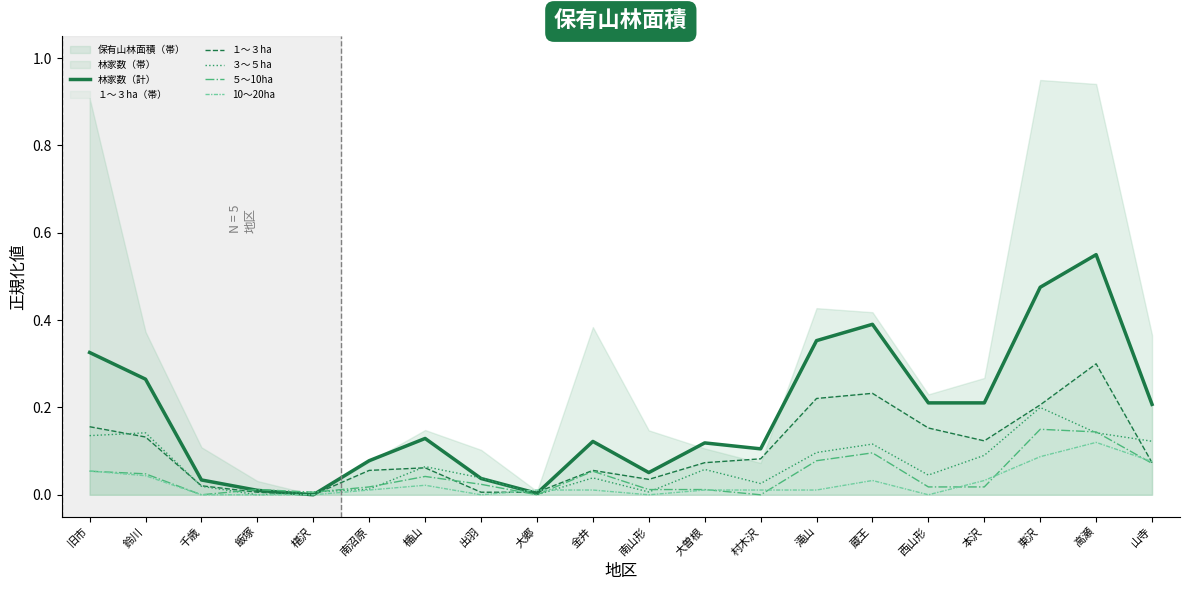

At which category is the sum across all series the highest?

高瀬